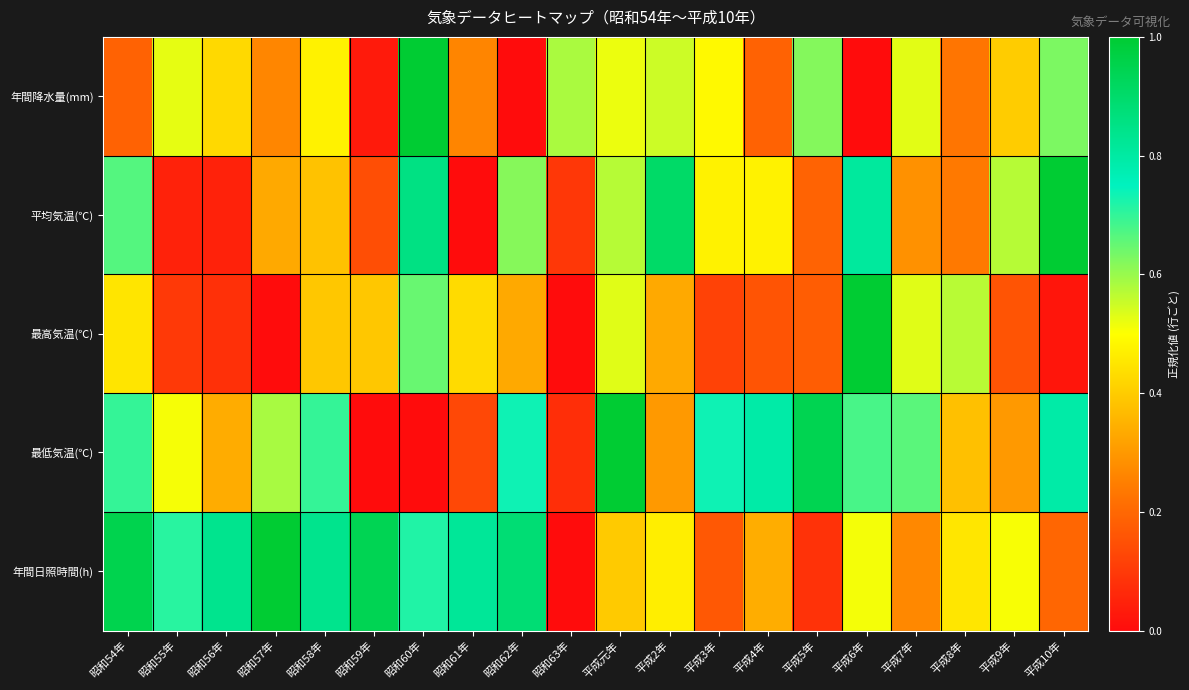

How many distinct data groups are displayed?

5